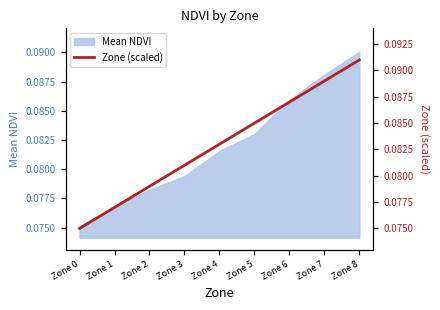

List the labels in order of value, largest first.

Zone 8, Zone 7, Zone 6, Zone 5, Zone 4, Zone 3, Zone 2, Zone 1, Zone 0